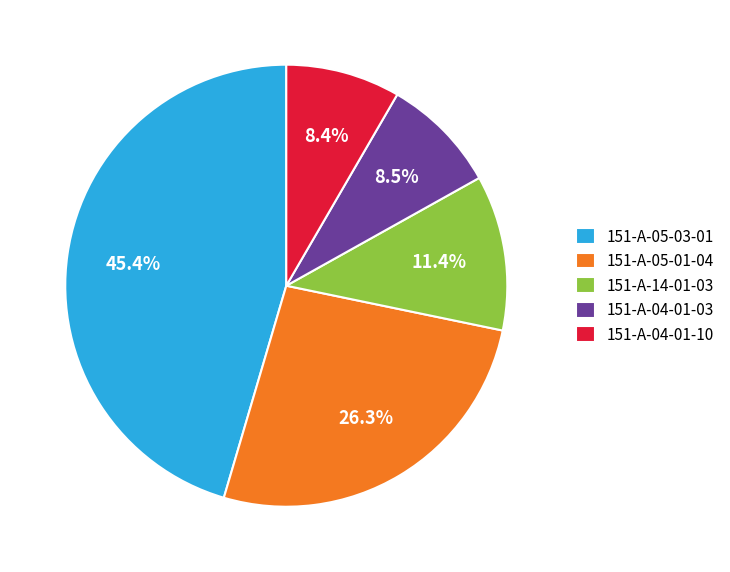

Count the number of slices in the pie.

5